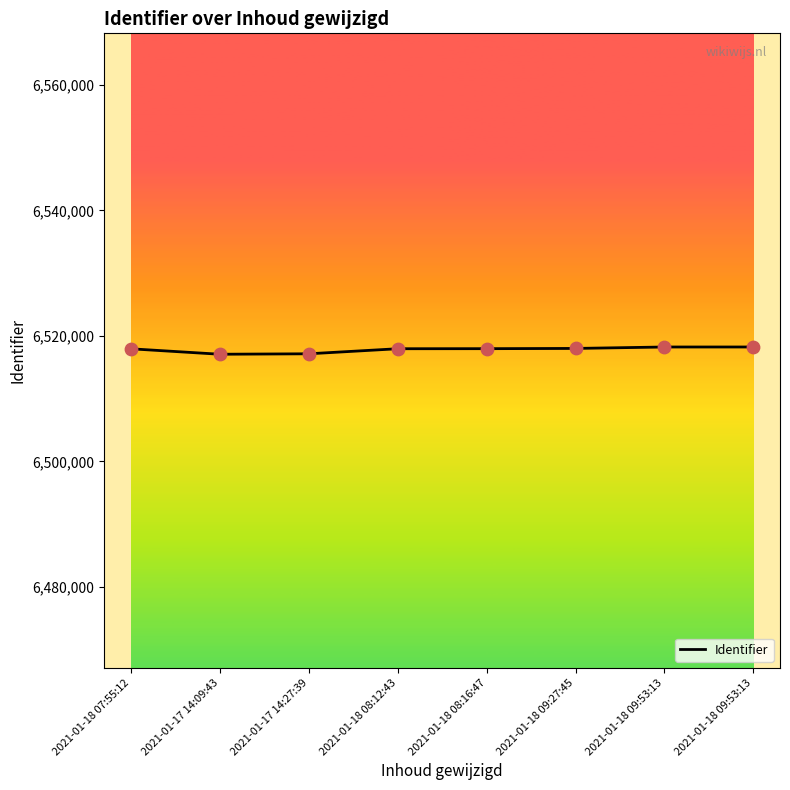

Which has a higher value, 2021-01-18 09:27:45 or 2021-01-17 14:27:39?

2021-01-18 09:27:45